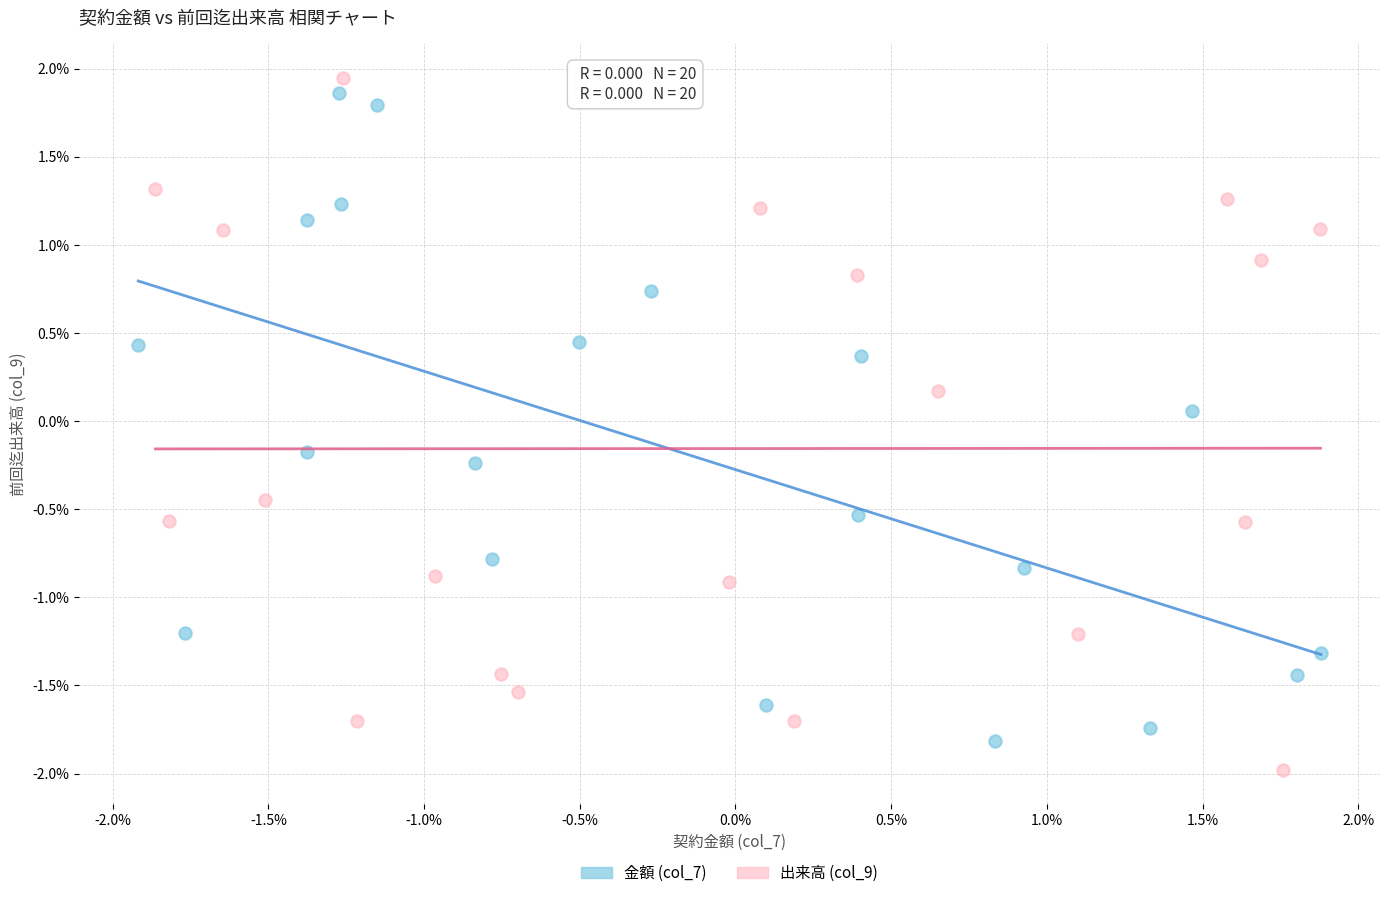

Which series reaches the minimum Y coordinate?

出来高 (col_9)